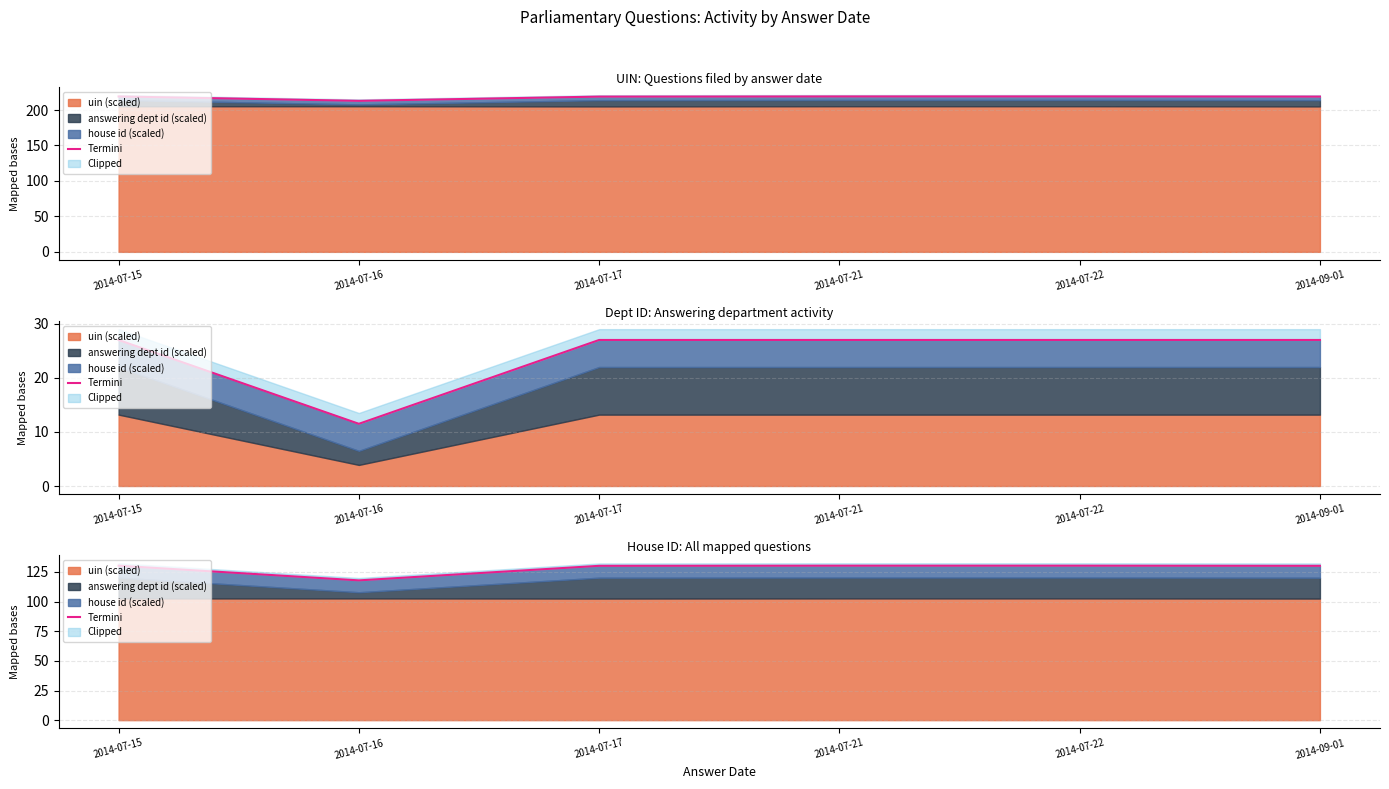

Where is the first local maximum?

2014-07-22